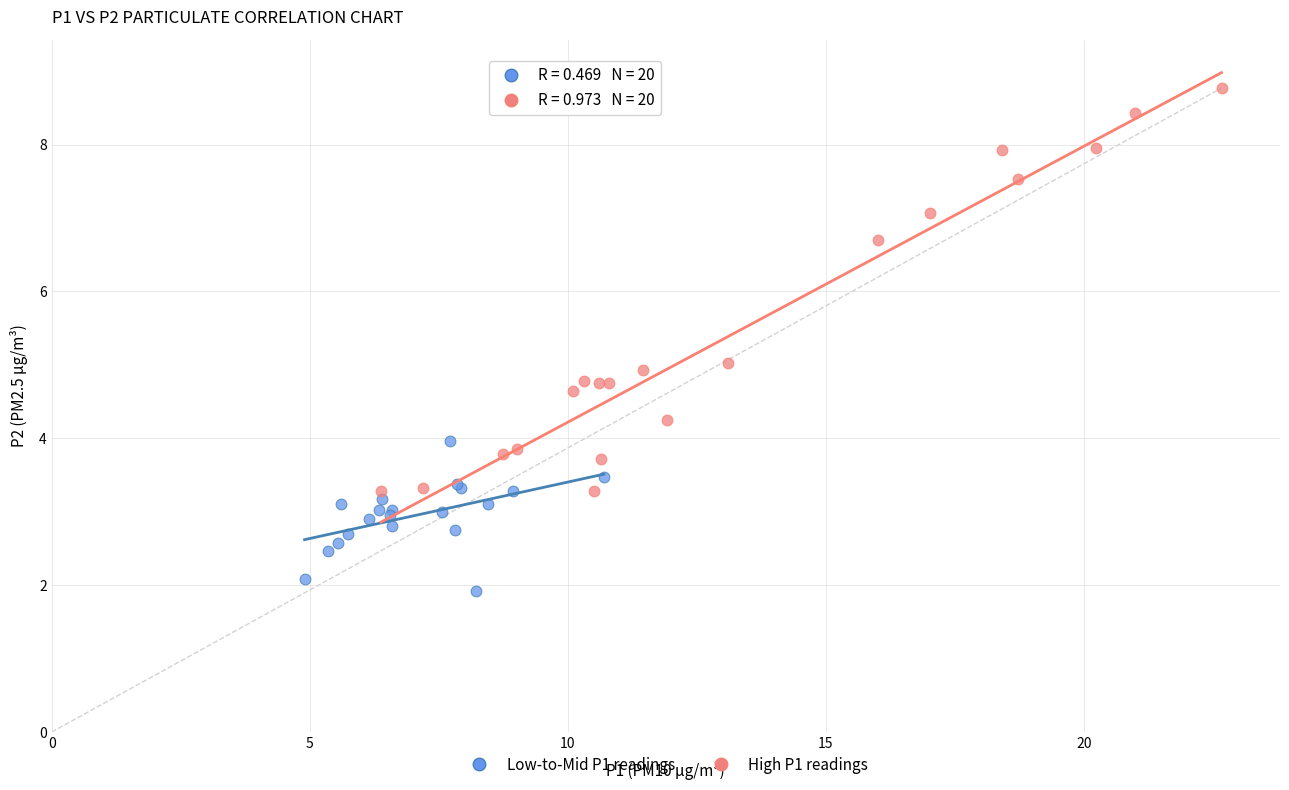

Which series contains the highest Y value?

High P1 readings